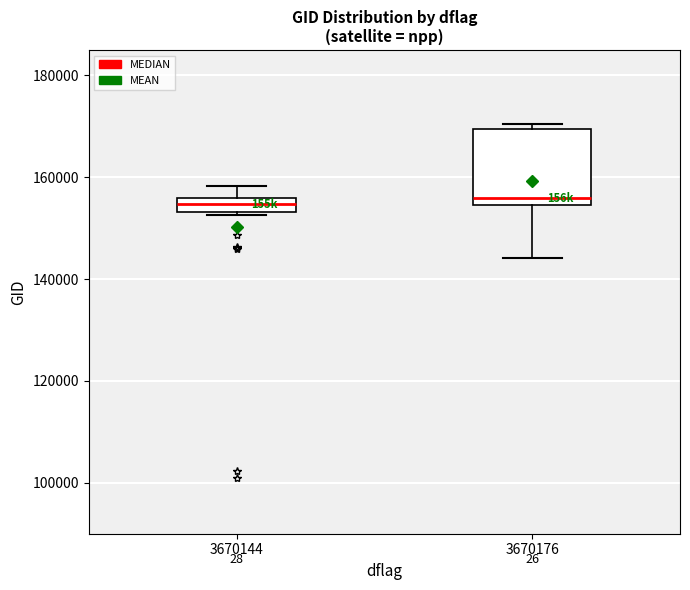

Comparing the boxes themselves (not the whiskers), which one is the tallest?

3670176